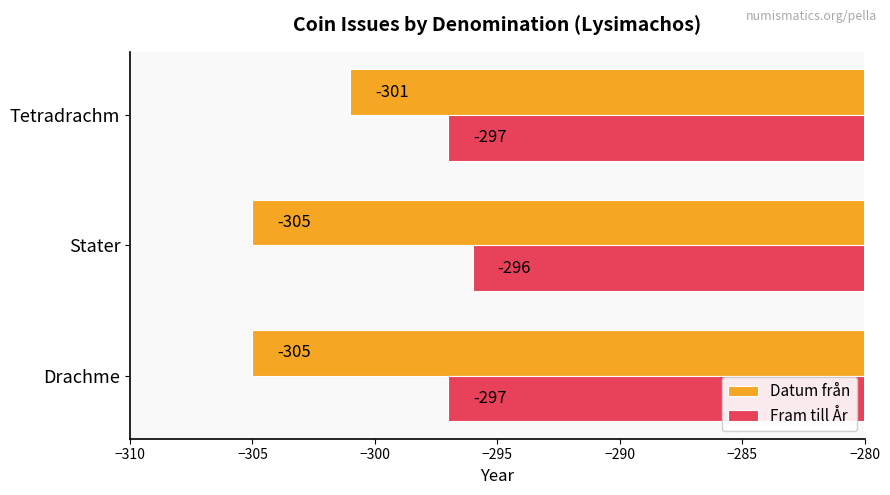

Which series changed the most between Drachme and Tetradrachm?

Datum från